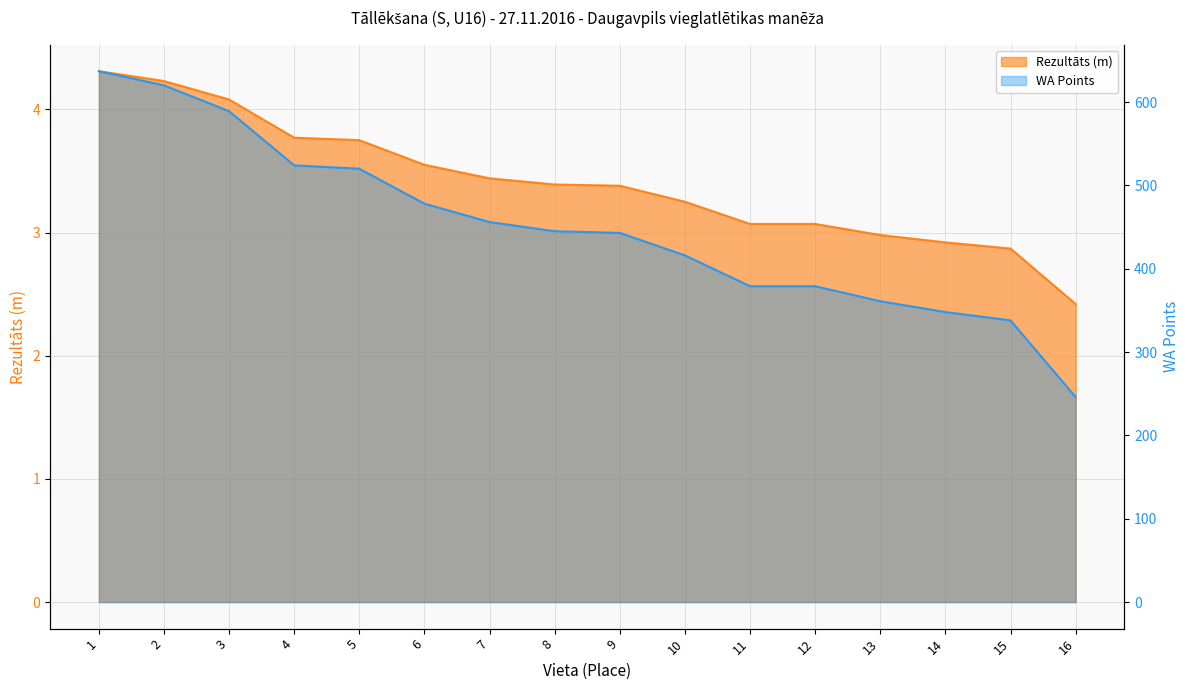

List the series in order of their peak value, highest first.

WA Points, Rezultāts (m)